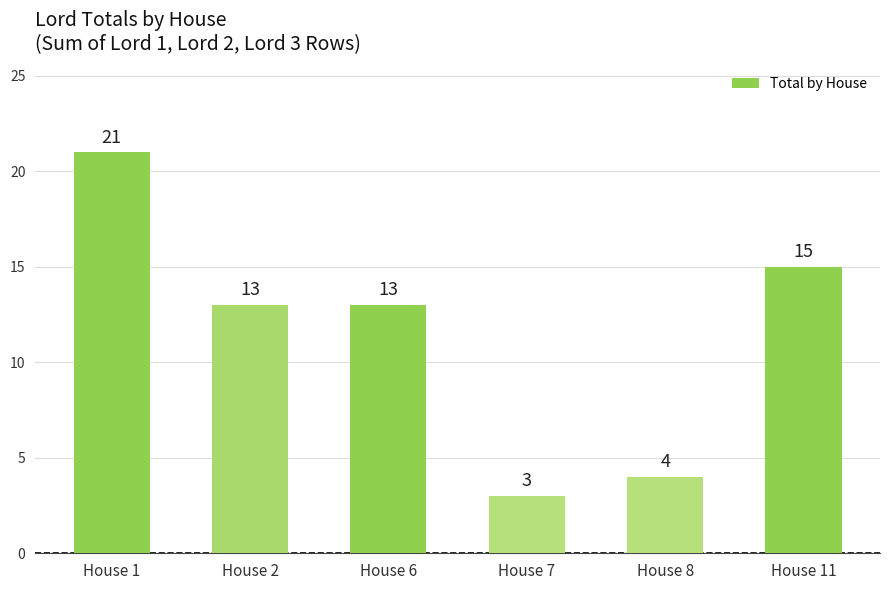

Which has a higher value, House 7 or House 2?

House 2